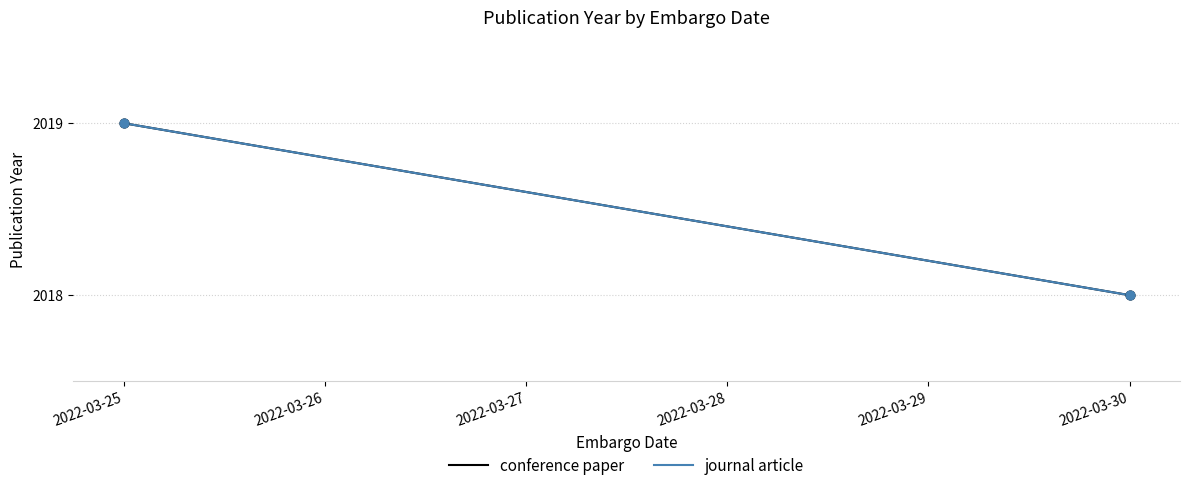

Which series has the largest Y range (max minus min)?

conference paper